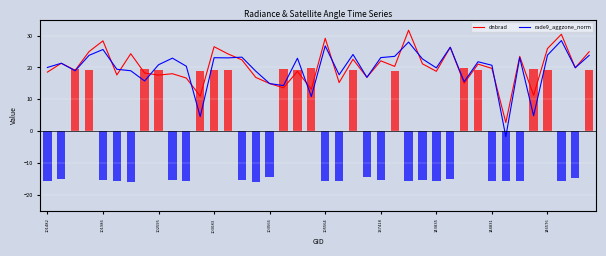

What is the sum of all dnbrad values?

804.6